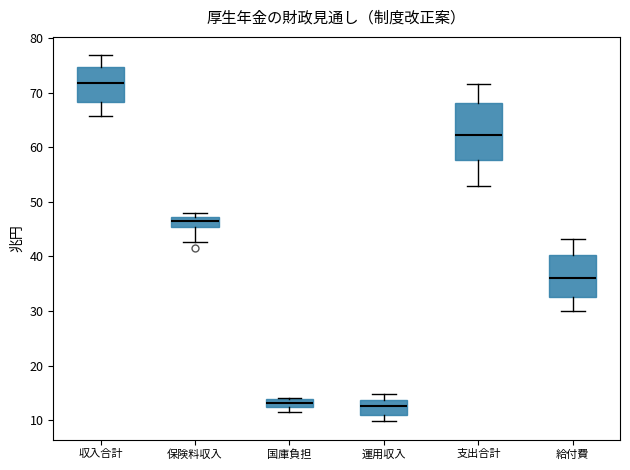

Comparing the boxes themselves (not the whiskers), which one is the tallest?

支出合計